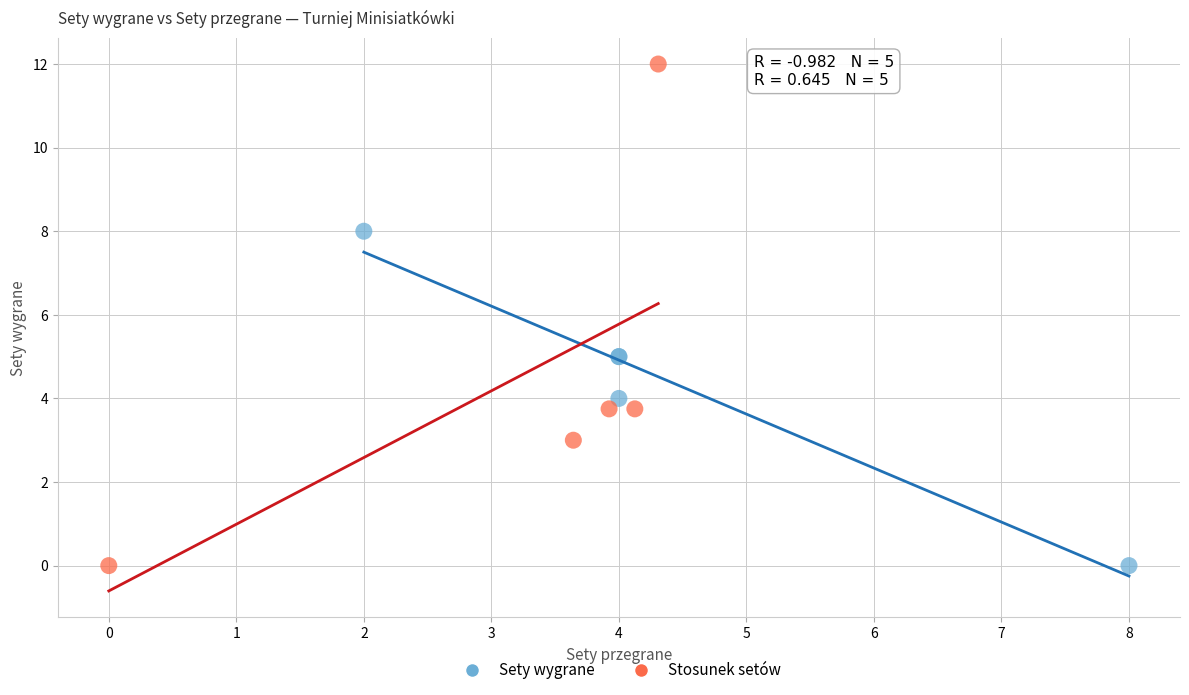

Which series has the largest Y range (max minus min)?

Stosunek setów